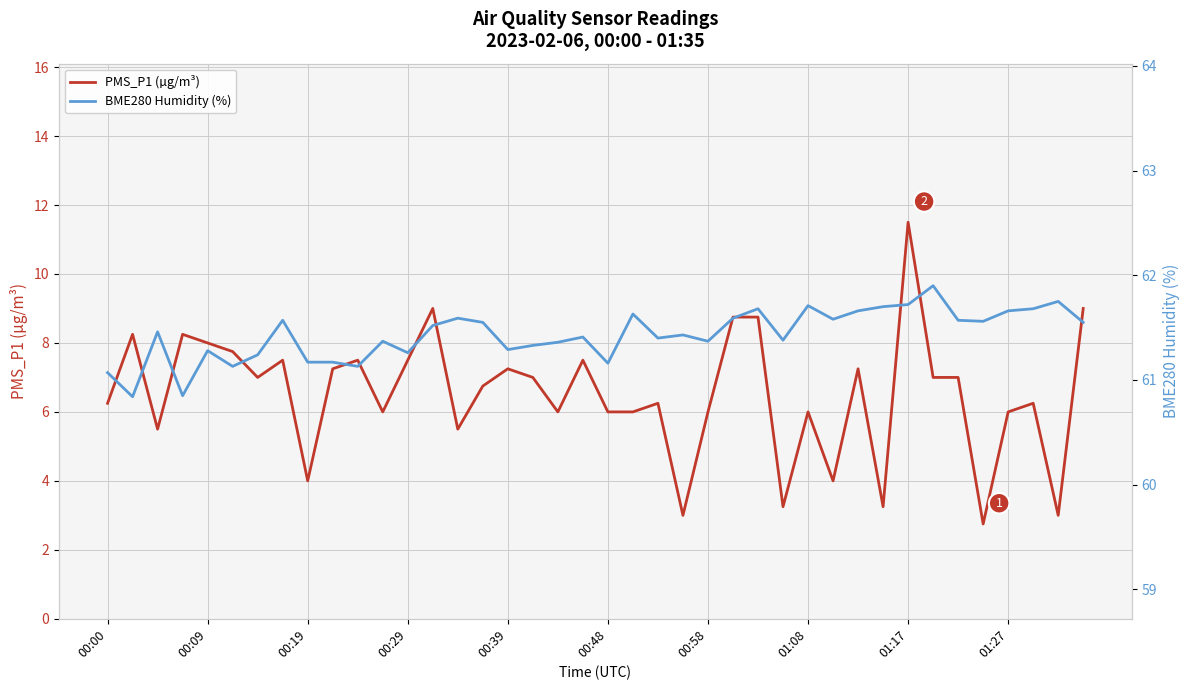

Rank the categories by BME280 Humidity (%) value from highest to lowest.

33, 38, 32, 28, 31, 26, 37, 30, 36, 21, 14, 25, 29, 01:08, 34, 35, 15, 39, 13, 00:19, 23, 19, 22, 27, 11, 24, 18, 17, 16, 00:39, 12, 00:58, 01:17, 01:27, 20, 00:48, 10, 00:00, 00:29, 00:09